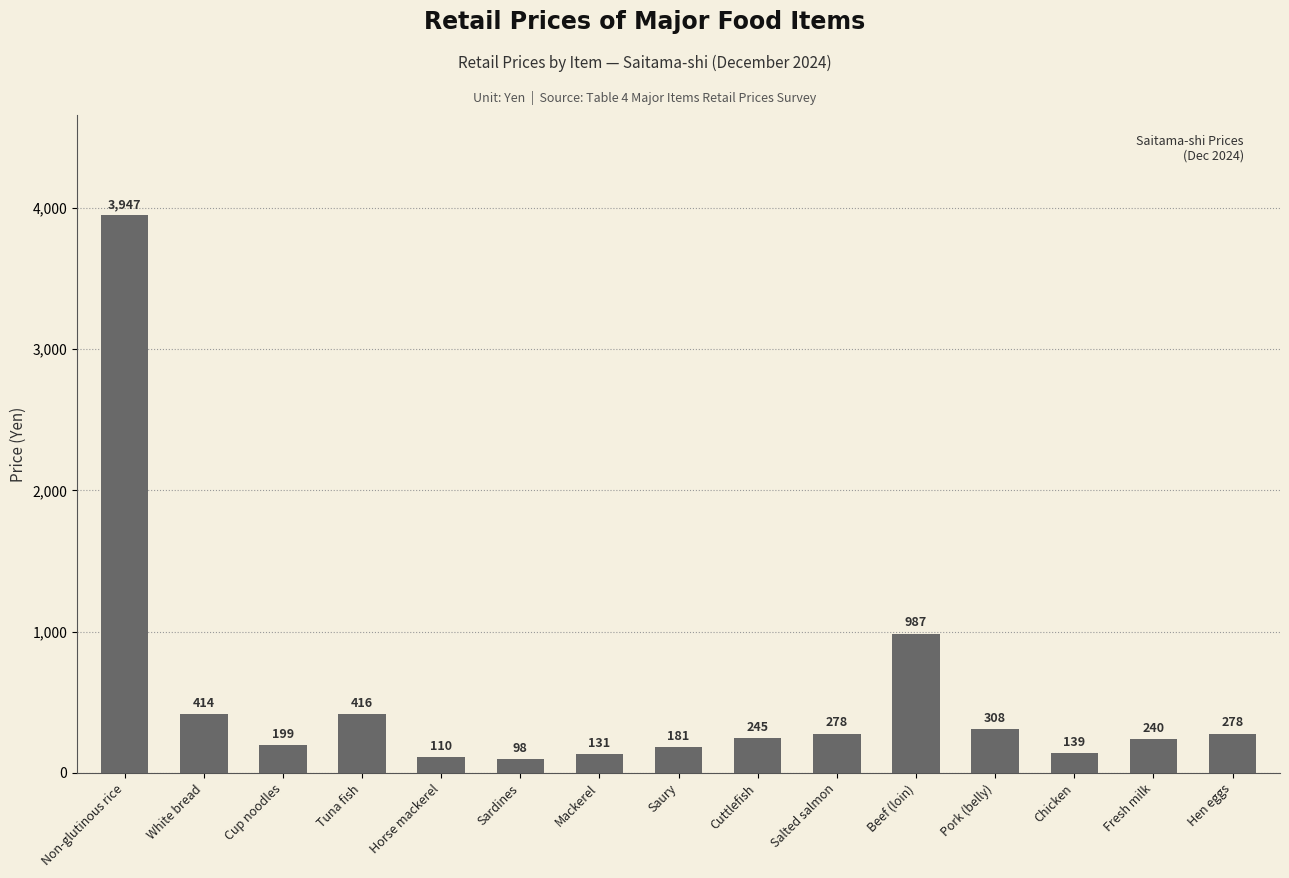

What is the average value?

531